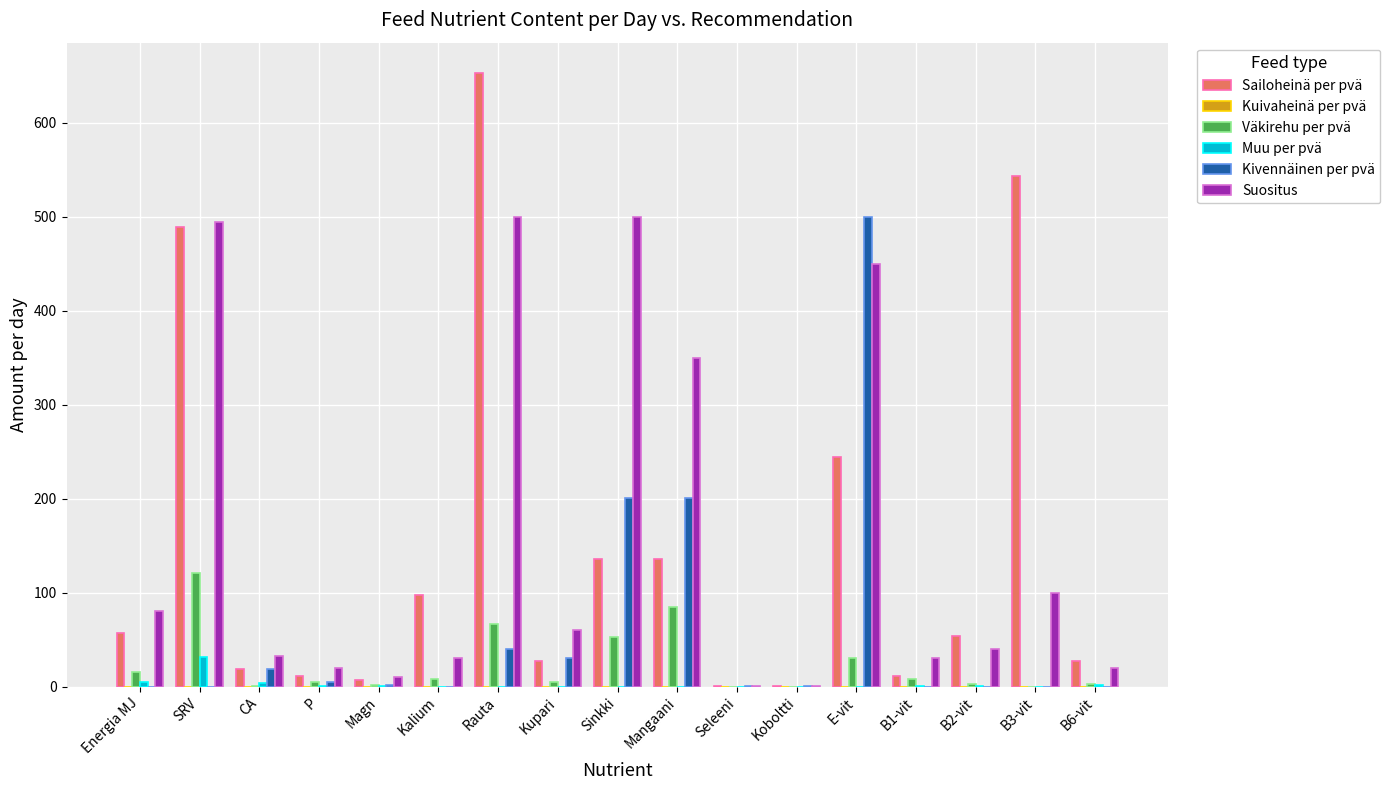

What is the sum of all Suositus values?

2720.0